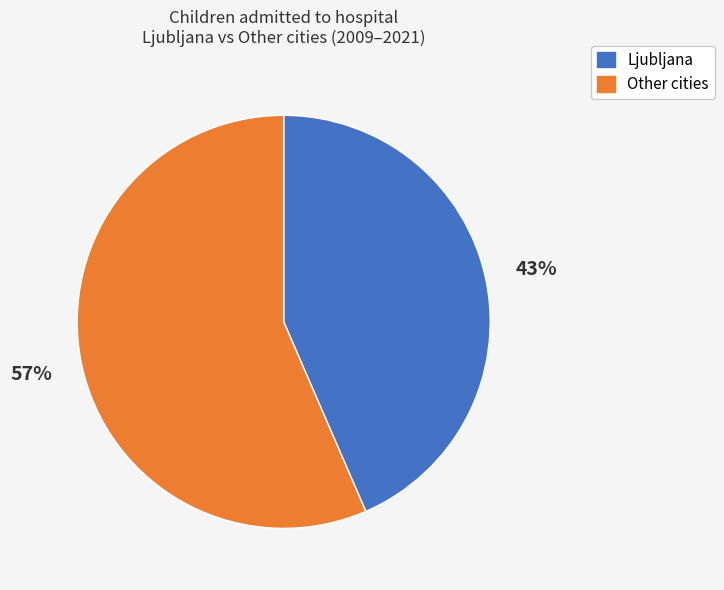

How many segments does this pie chart have?

2